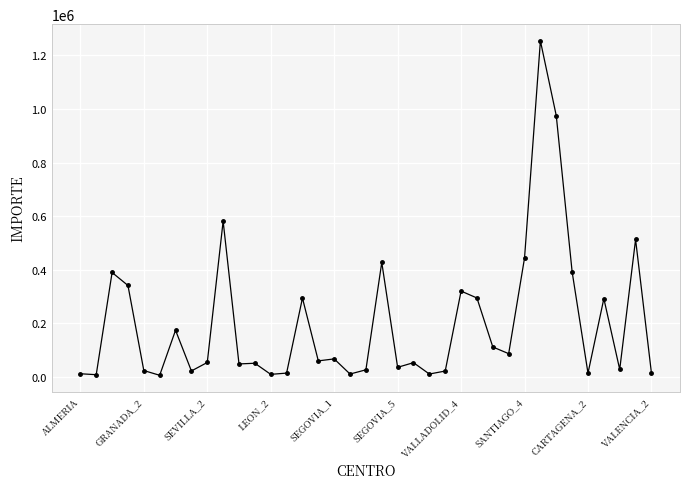

Does the chart display data point markers on the line(s)?

Yes